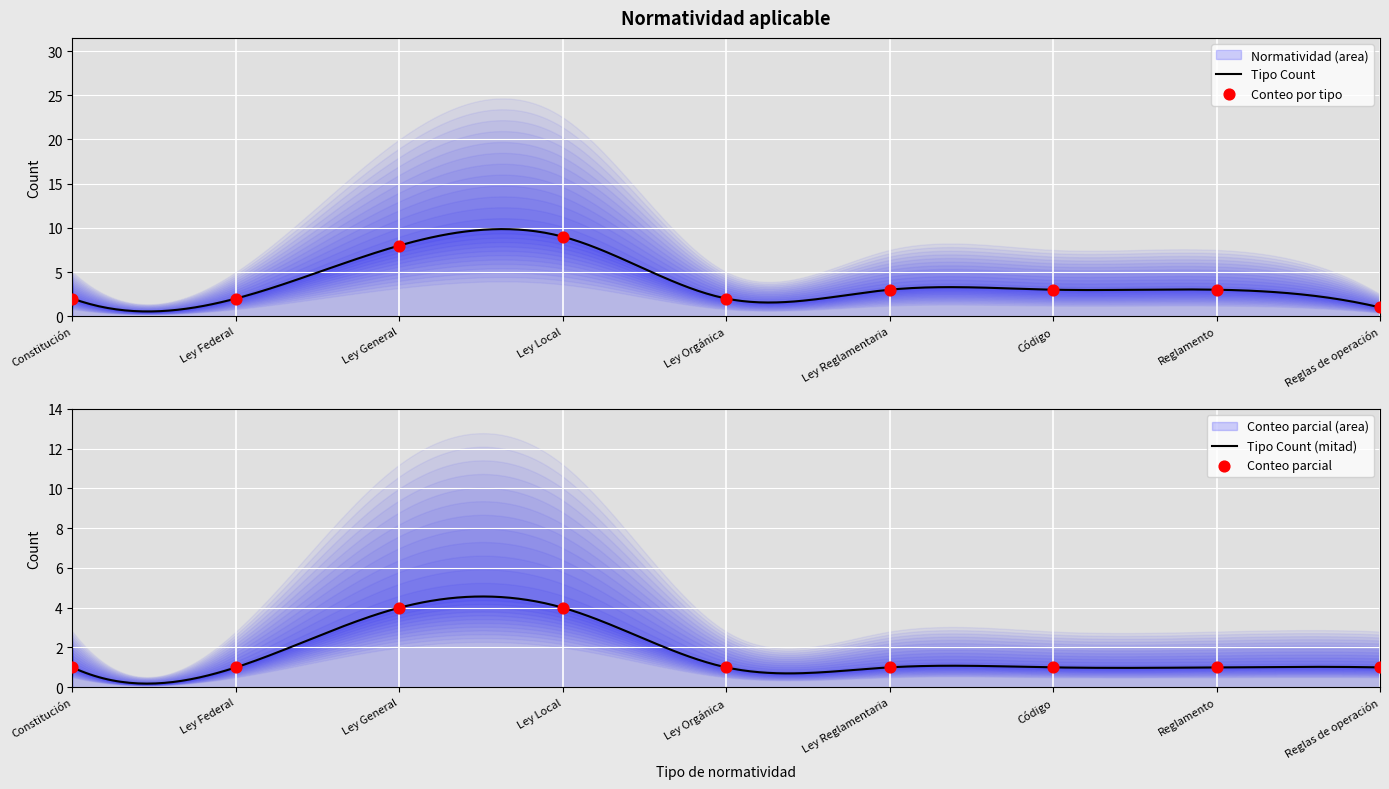

What is the ratio of the value at Ley Local to the value at Ley Federal?

4.5